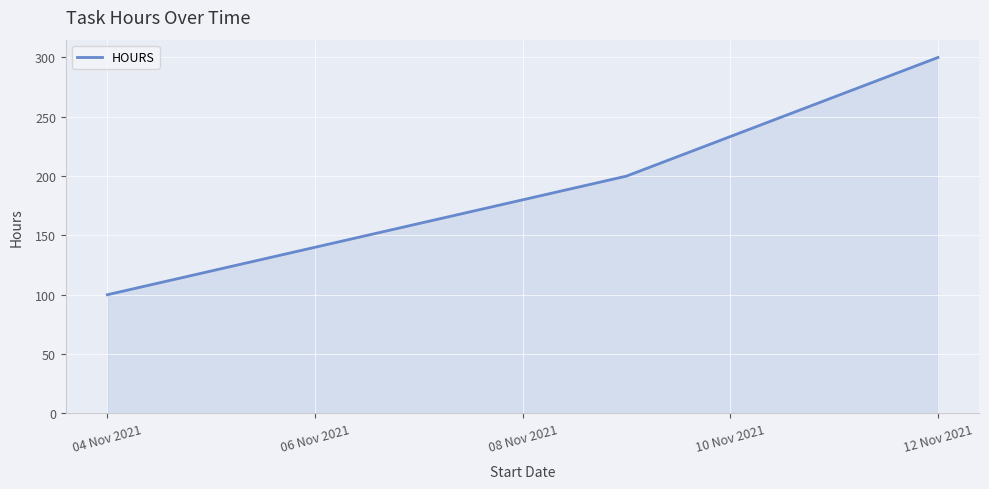

Does the chart display data point markers on the line(s)?

No